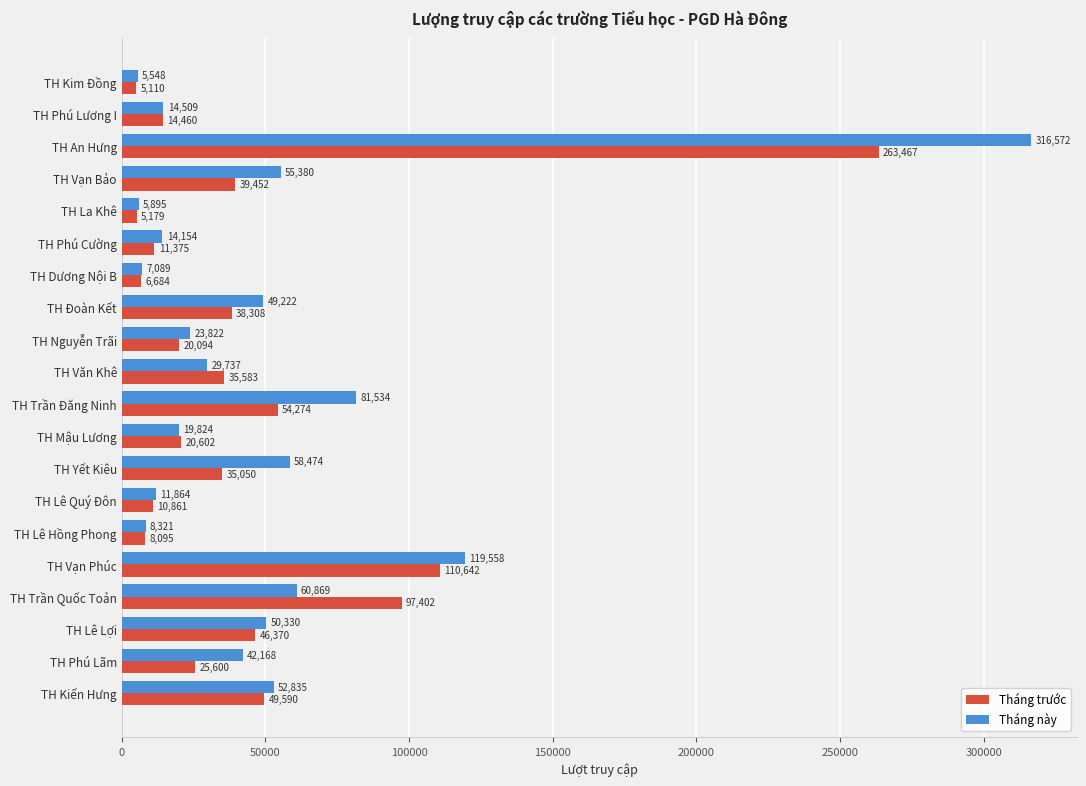

What is the difference between the maximum and second lowest values in the Tháng này series?

310677